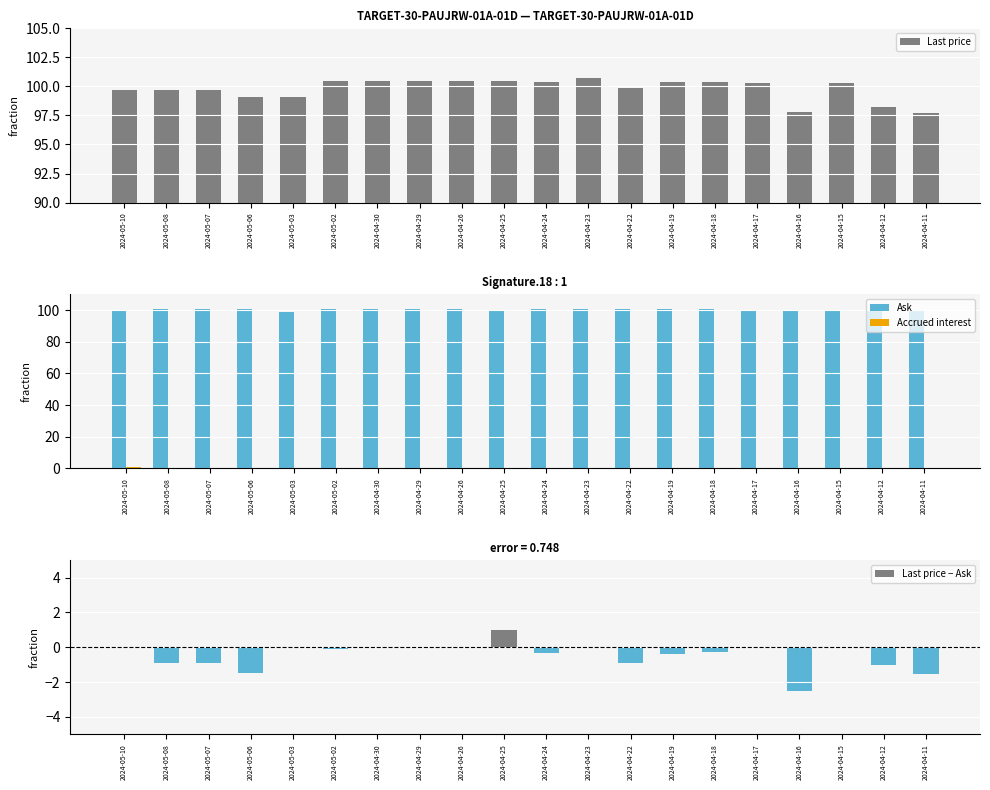

Reading right to left, transcribe all the data shown in this chart.

Last price: 2024-04-11=97.7	2024-04-12=98.2	2024-04-15=100.3	2024-04-16=97.8	2024-04-17=100.3	2024-04-18=100.4	2024-04-19=100.4	2024-04-22=99.9	2024-04-23=100.8	2024-04-24=100.4	2024-04-25=100.4	2024-04-26=100.4	2024-04-29=100.4	2024-04-30=100.4	2024-05-02=100.4	2024-05-03=99.1	2024-05-06=99.1	2024-05-07=99.7	2024-05-08=99.7	2024-05-10=99.7
Ask: 2024-04-11=99.2	2024-04-12=99.2	2024-04-15=100.3	2024-04-16=100.3	2024-04-17=100.3	2024-04-18=100.7	2024-04-19=100.8	2024-04-22=100.8	2024-04-23=100.8	2024-04-24=100.7	2024-04-25=99.4	2024-04-26=100.5	2024-04-29=100.5	2024-04-30=100.5	2024-05-02=100.5	2024-05-03=99.1	2024-05-06=100.6	2024-05-07=100.6	2024-05-08=100.6	2024-05-10=99.7
Accrued interest: 2024-04-11=0.2	2024-04-12=0.2	2024-04-15=0.3	2024-04-16=0.3	2024-04-17=0.3	2024-04-18=0.3	2024-04-19=0.4	2024-04-22=0.4	2024-04-23=0.4	2024-04-24=0.4	2024-04-25=0.4	2024-04-26=0.5	2024-04-29=0.5	2024-04-30=0.5	2024-05-02=0.6	2024-05-03=0.6	2024-05-06=0.6	2024-05-07=0.6	2024-05-08=0.6	2024-05-10=0.7
Last price − Ask: 2024-04-11=-1.6	2024-04-12=-1.0	2024-04-15=0.0	2024-04-16=-2.5	2024-04-17=-0.0	2024-04-18=-0.3	2024-04-19=-0.4	2024-04-22=-0.9	2024-04-23=-0.0	2024-04-24=-0.3	2024-04-25=1.0	2024-04-26=-0.0	2024-04-29=-0.0	2024-04-30=-0.1	2024-05-02=-0.1	2024-05-03=0.0	2024-05-06=-1.5	2024-05-07=-0.9	2024-05-08=-0.9	2024-05-10=0.0